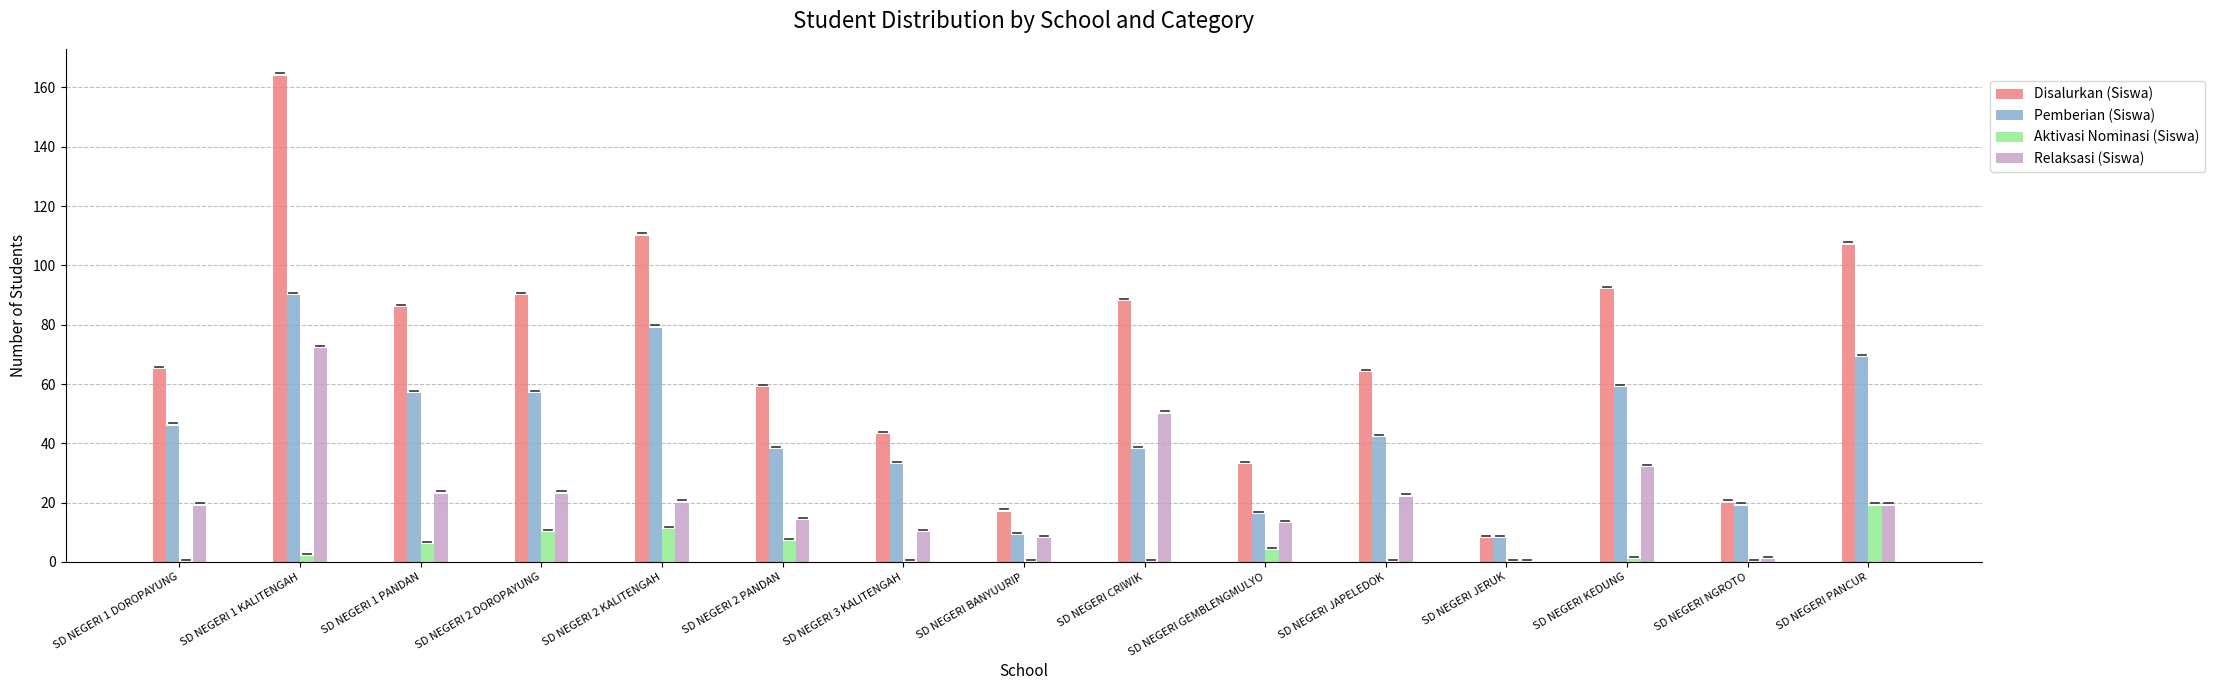

What is the sum of the Pemberian (Siswa) values at SD NEGERI JAPELEDOK and SD NEGERI JERUK?

50